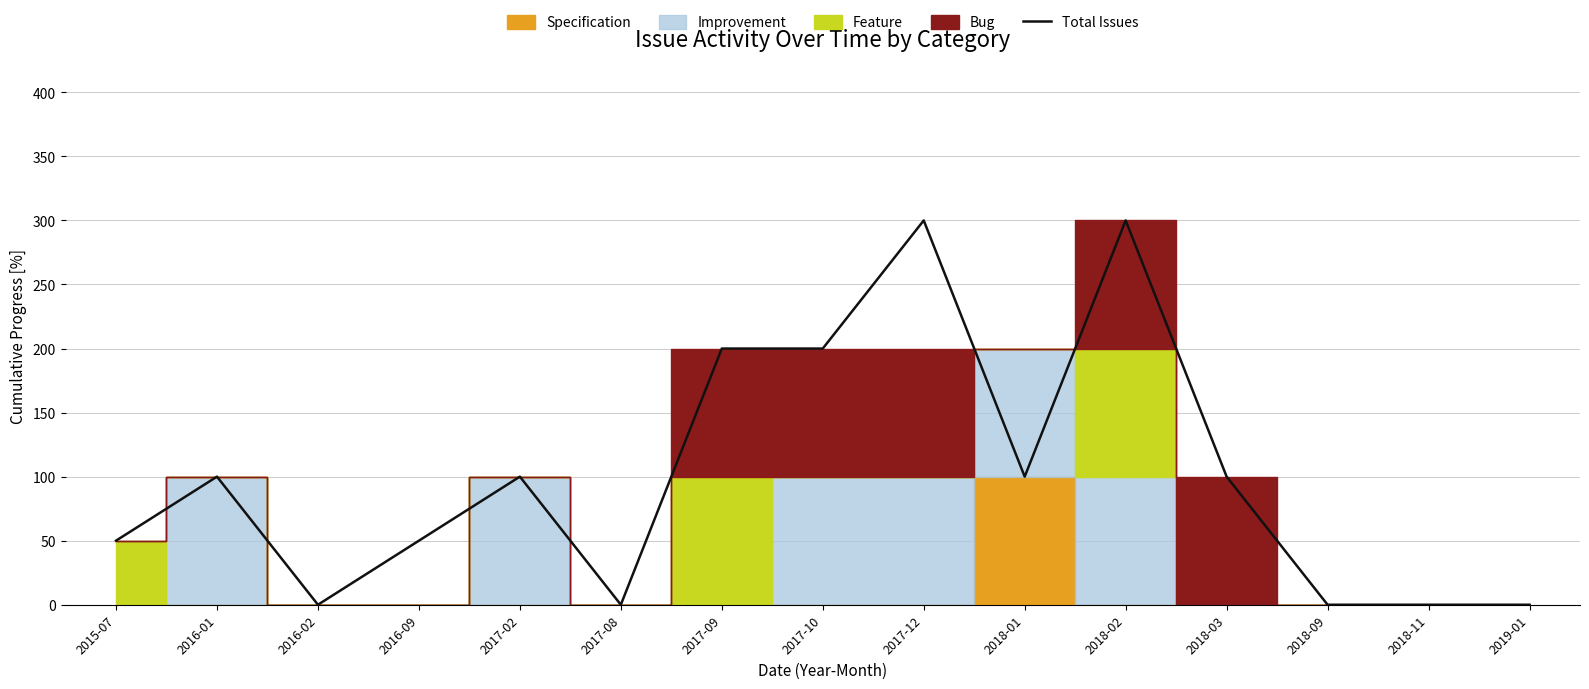

What is the sum of the values at 2017-08 and 2018-02?

300